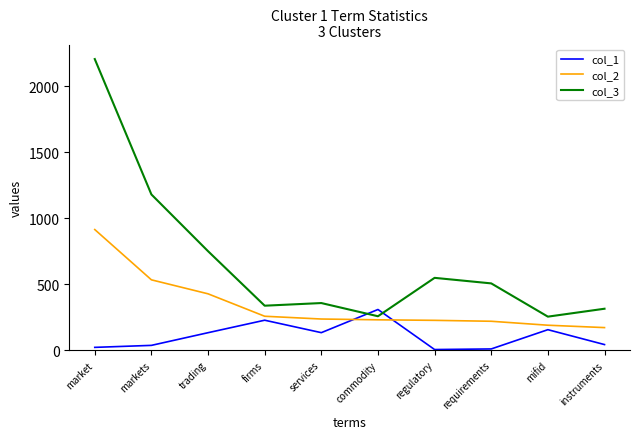

At which label does col_3 first exceed 506?

market